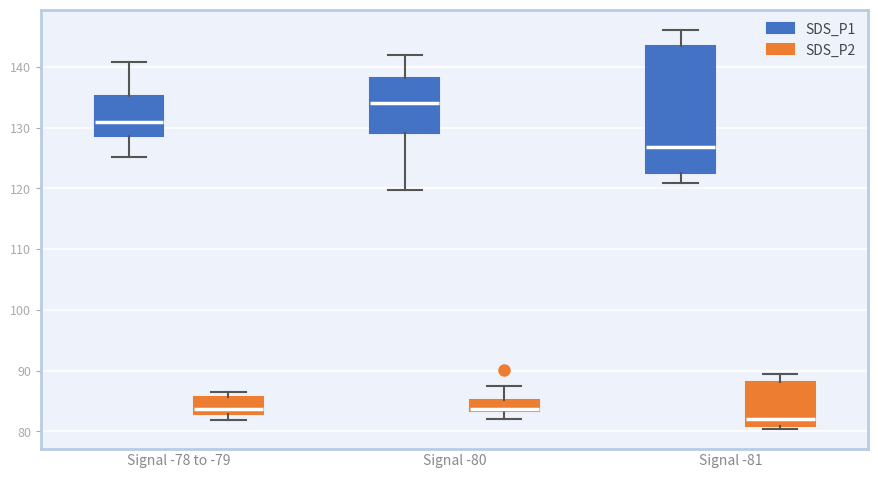

Which box has the highest median line?

Signal -80 (SDS_P1)